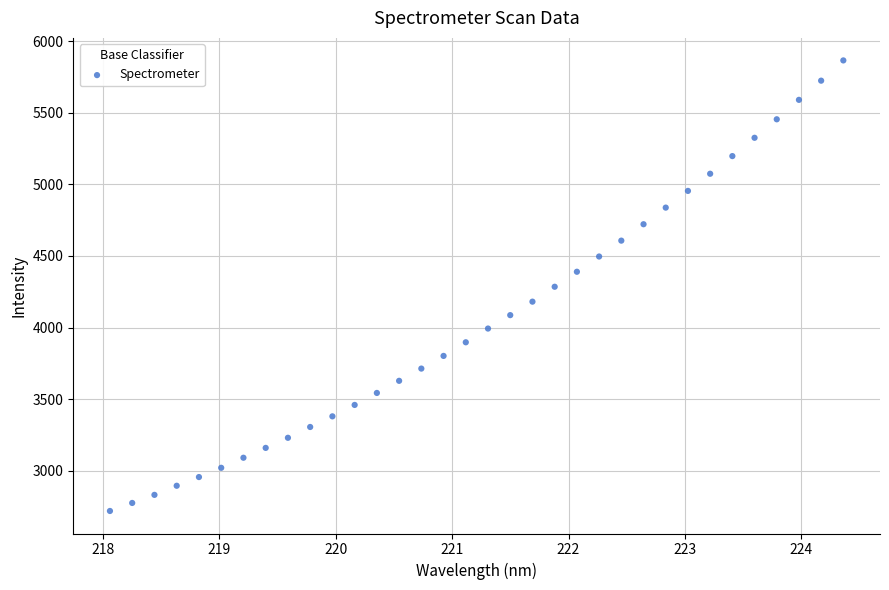

What is the range of Y values (max minus min)?

3144.5